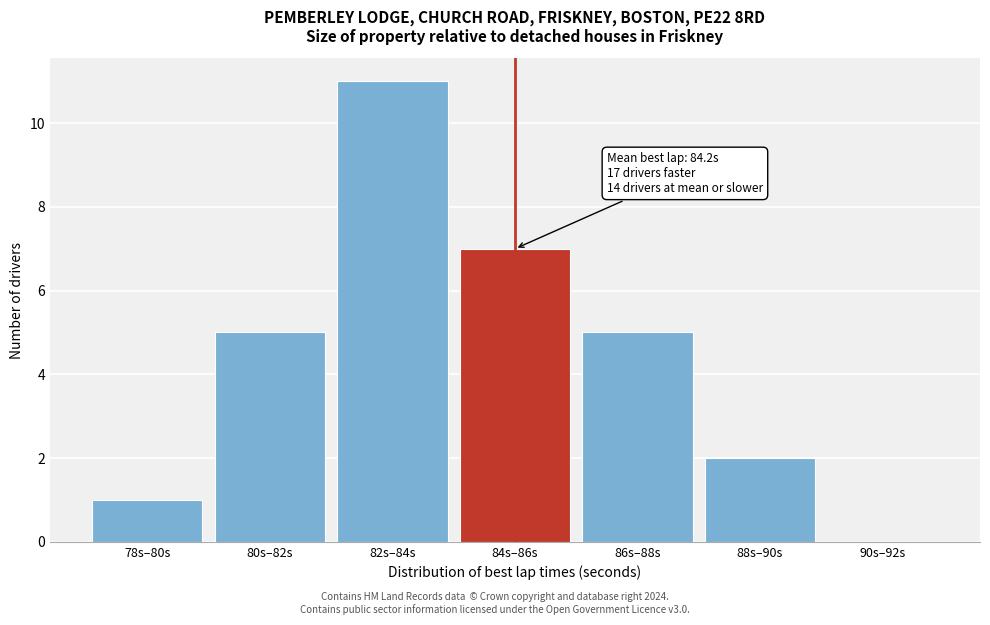

Reading left to right, what are all the values shown in this chart?

78s–80s=1	80s–82s=5	82s–84s=11	84s–86s=7	86s–88s=5	88s–90s=2	90s–92s=0